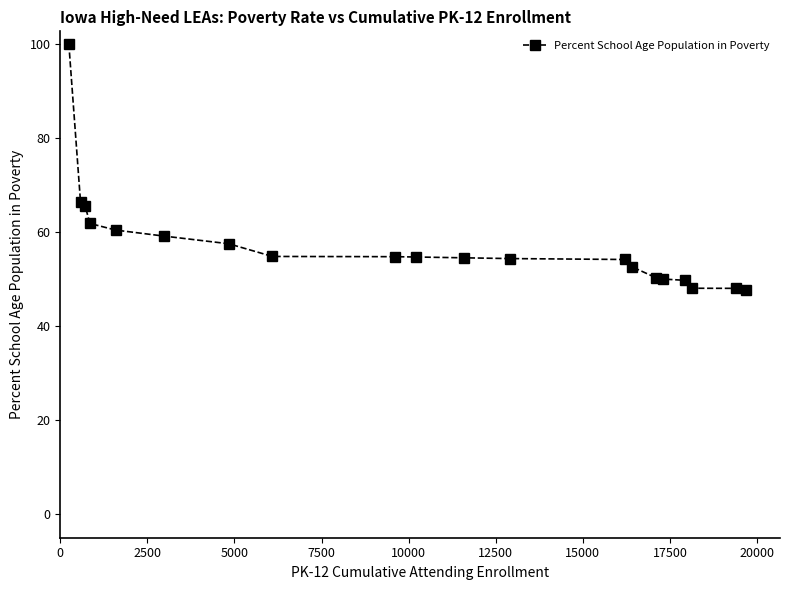

What is the value of the 12th point from the left?

54.3